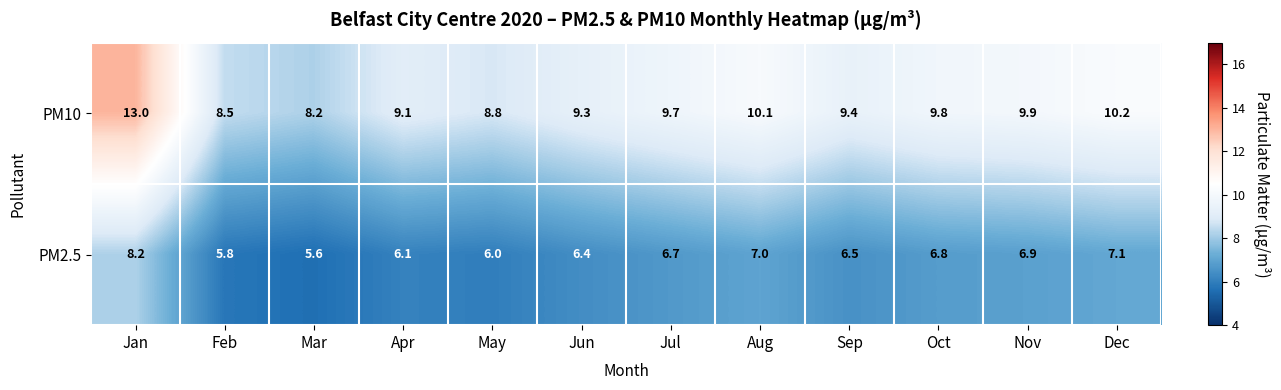

What is the spread (max minus min) of values at Sep?

2.9